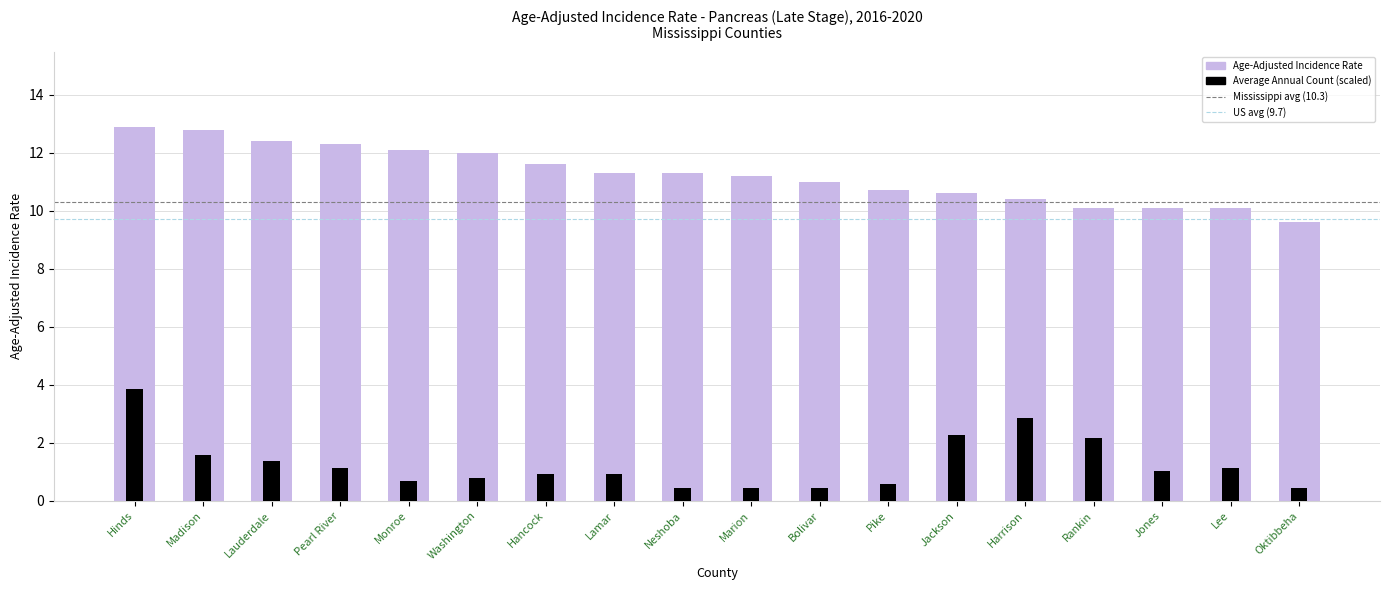

What is the maximum value shown in the chart?

12.9